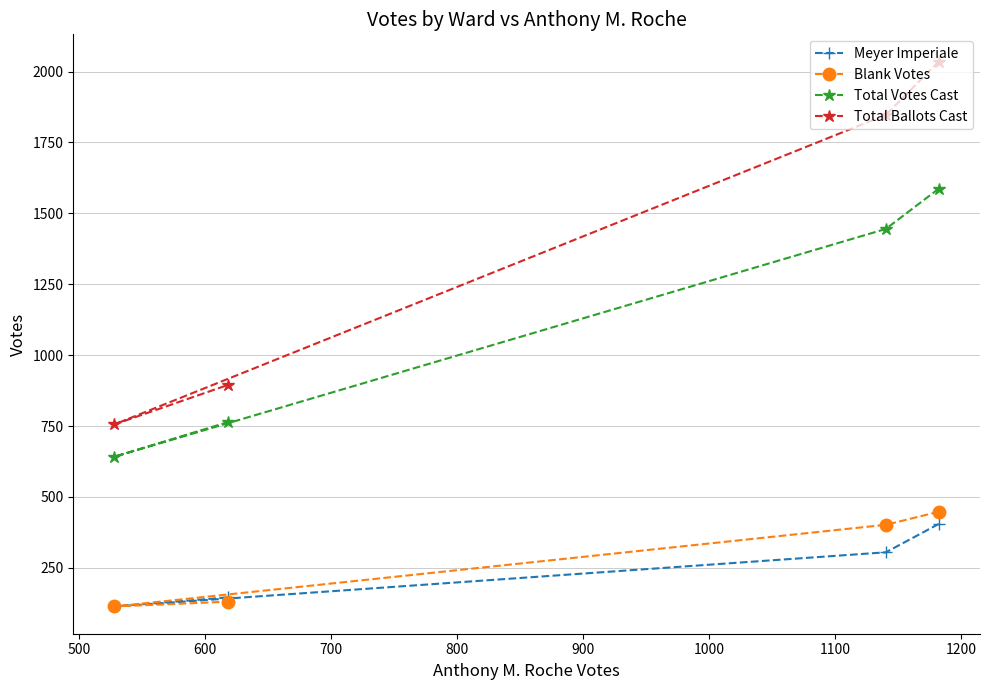

Which series has the widest spread of values?

Total Ballots Cast